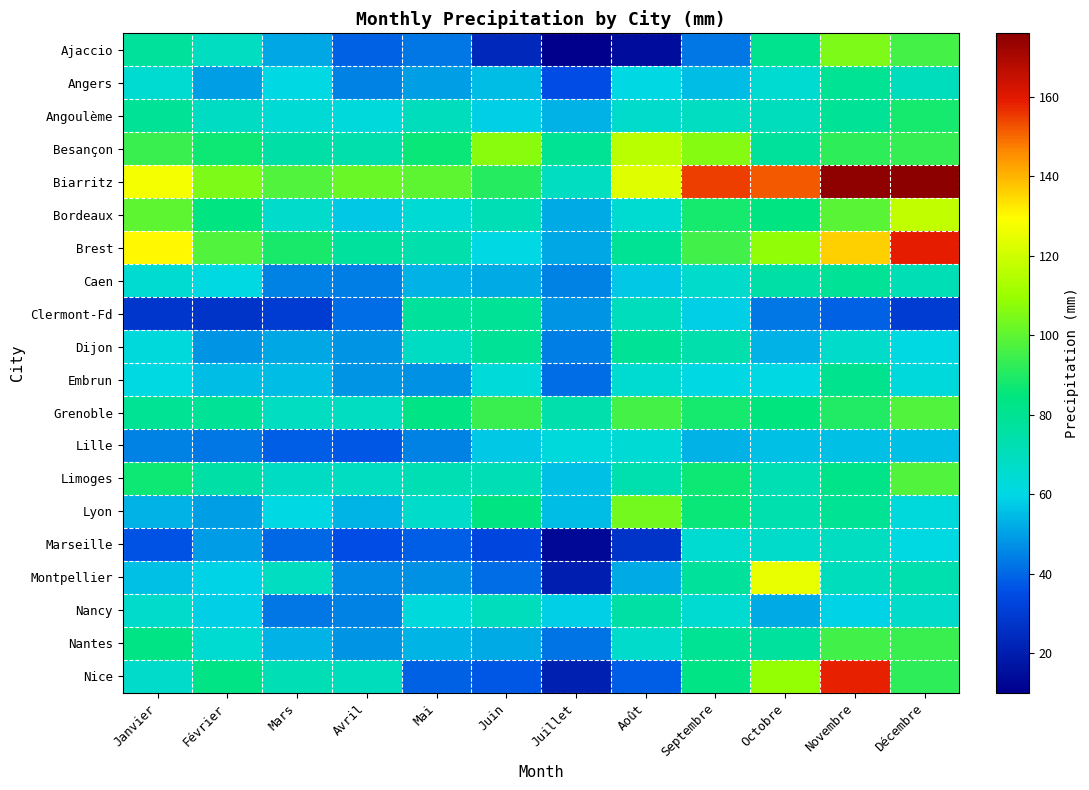

Count the number of categories in the chart.

12